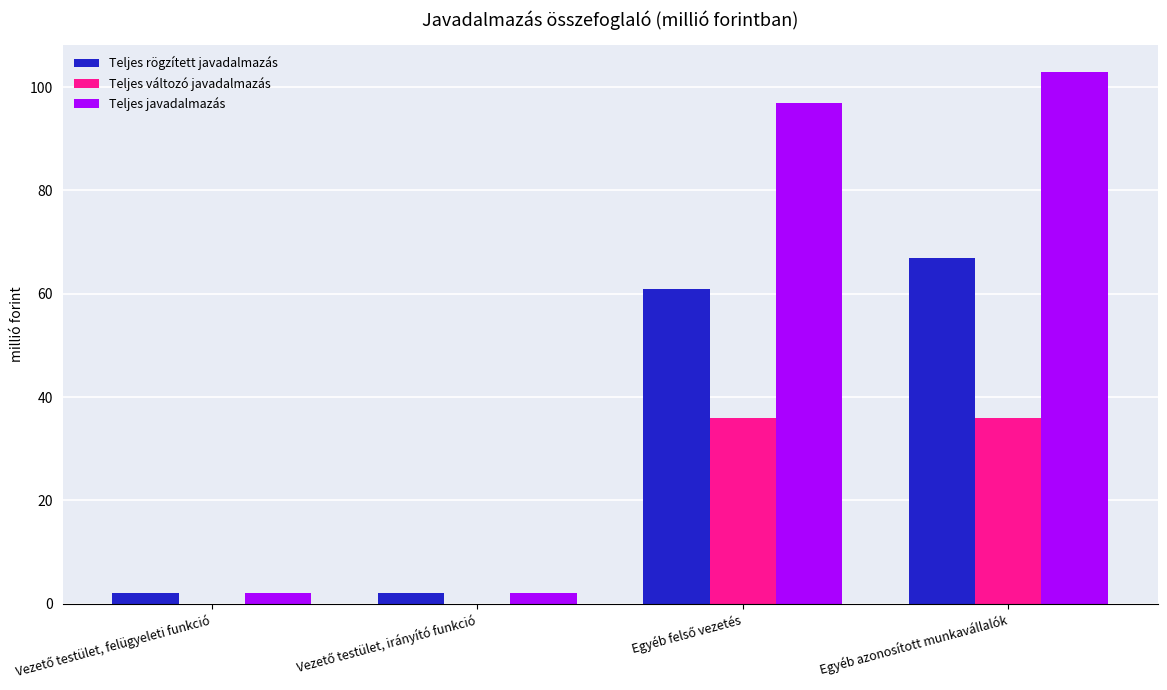

How many groups of bars are there?

4